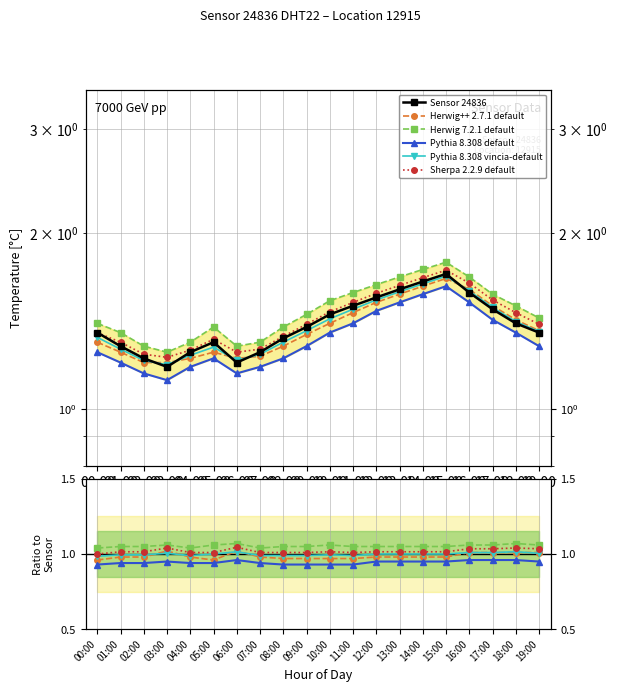

How many Pythia 8.308 vincia-default values are between 0 and 1?

14